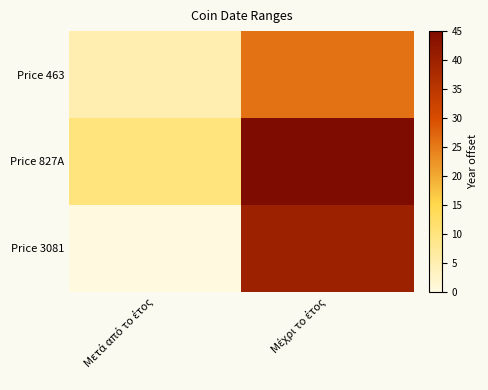

List the series in order of their peak value, lowest first.

Price 463, Price 3081, Price 827A